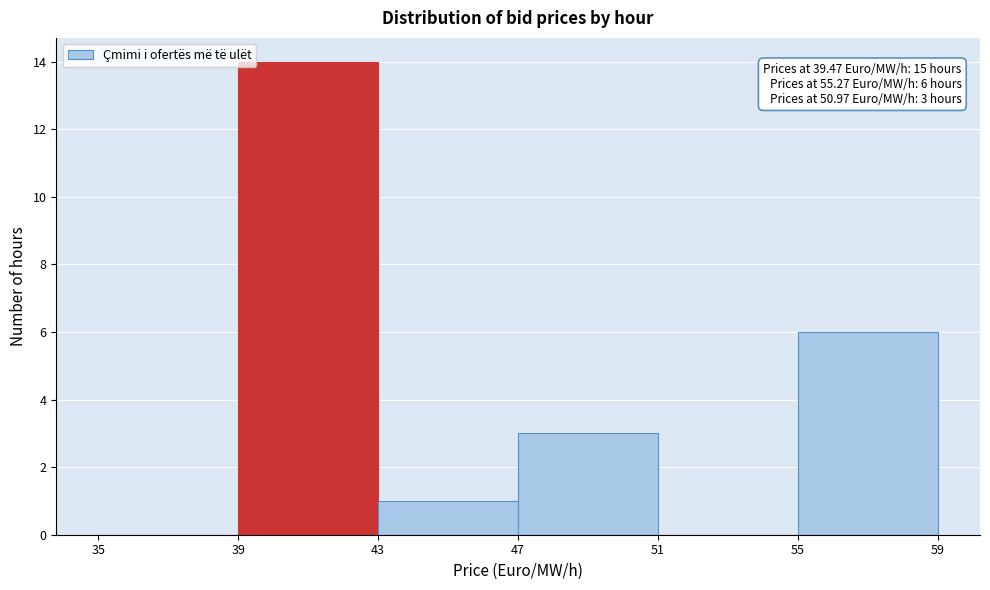

Over which range of the x-axis is the bar tallest?

39 to 43